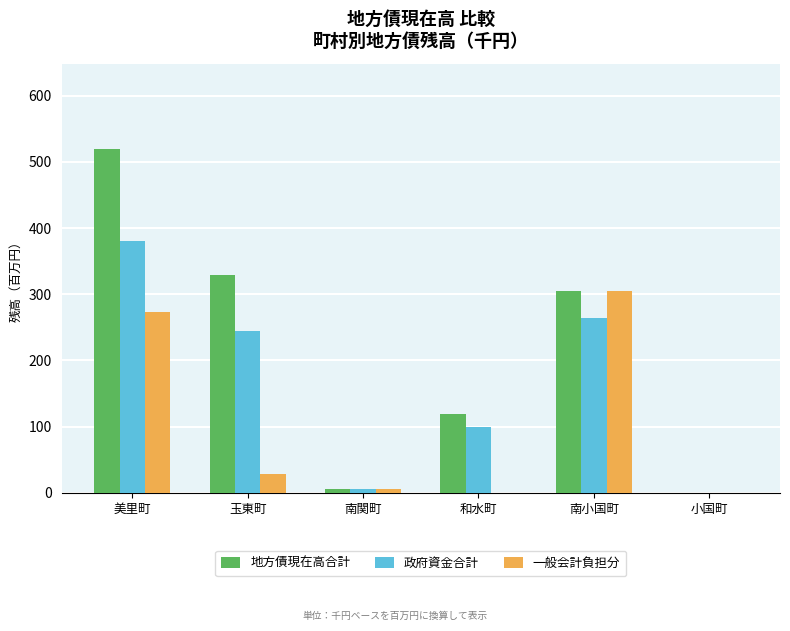

Between 美里町 and 玉東町, which series saw the biggest shift?

一般会計負担分